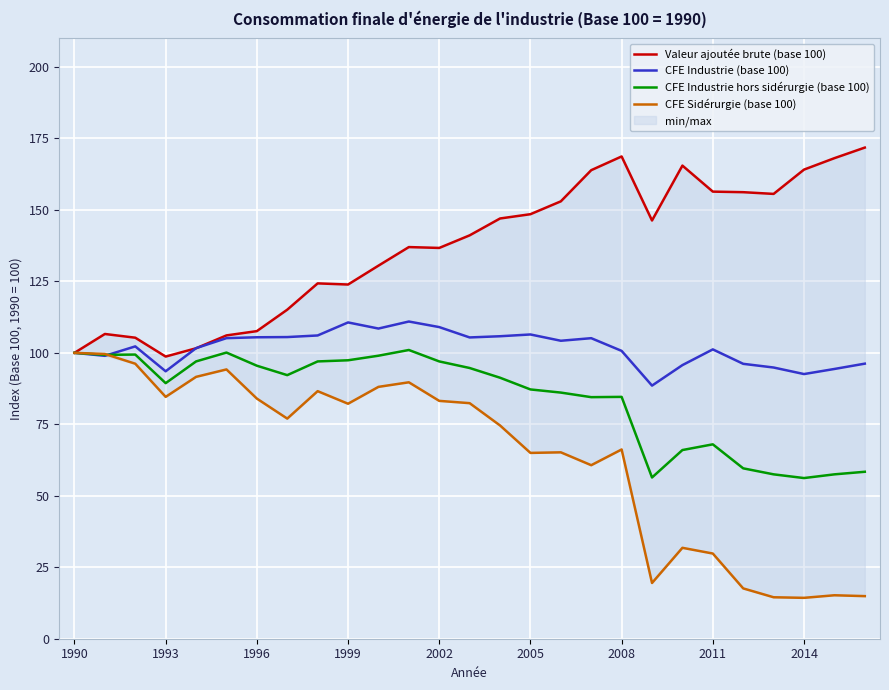

What is the difference between the maximum and minimum values in the CFE Sidérurgie (base 100) series?

85.7